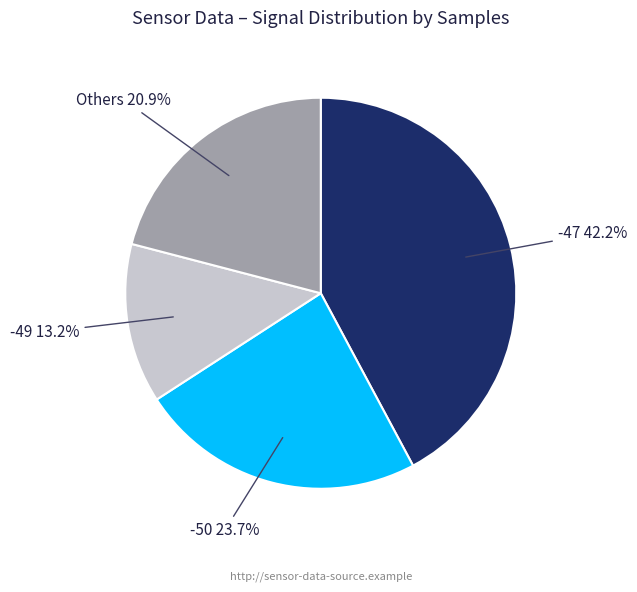

Which slice is the smallest?

-49